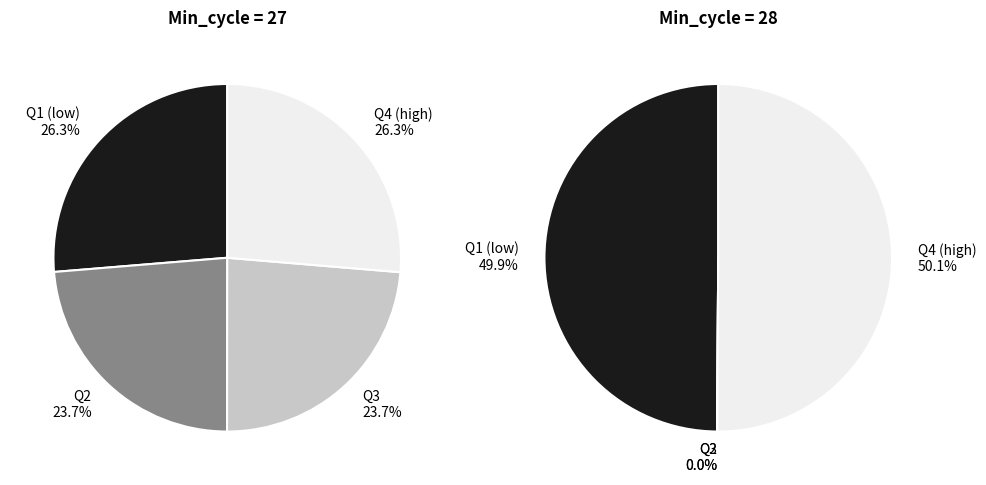

Approximately how many times larger is the value at 27 compared to 27?

1.0